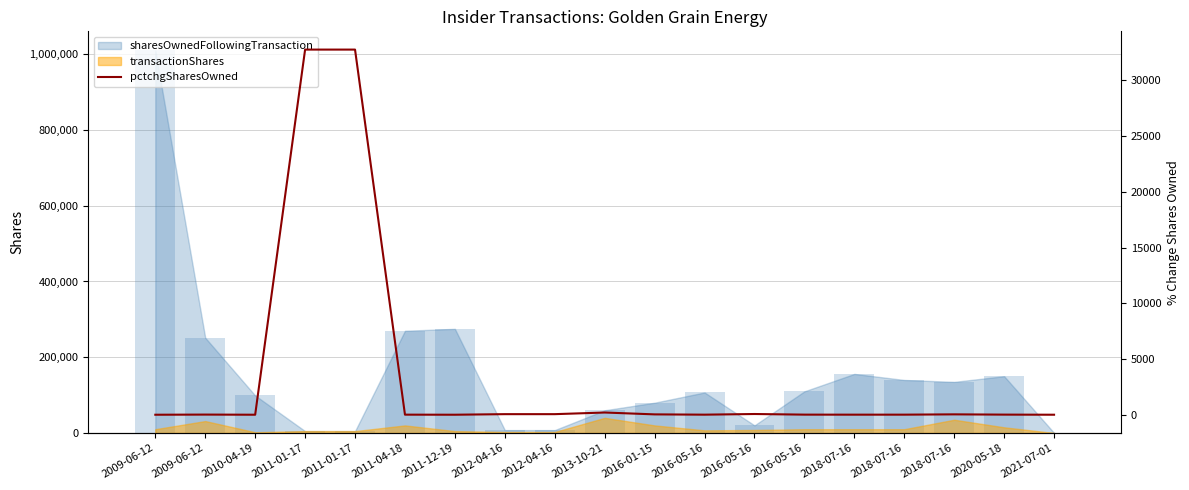

The chart shows a value of 14 at 2009-06-12. True or false?

True